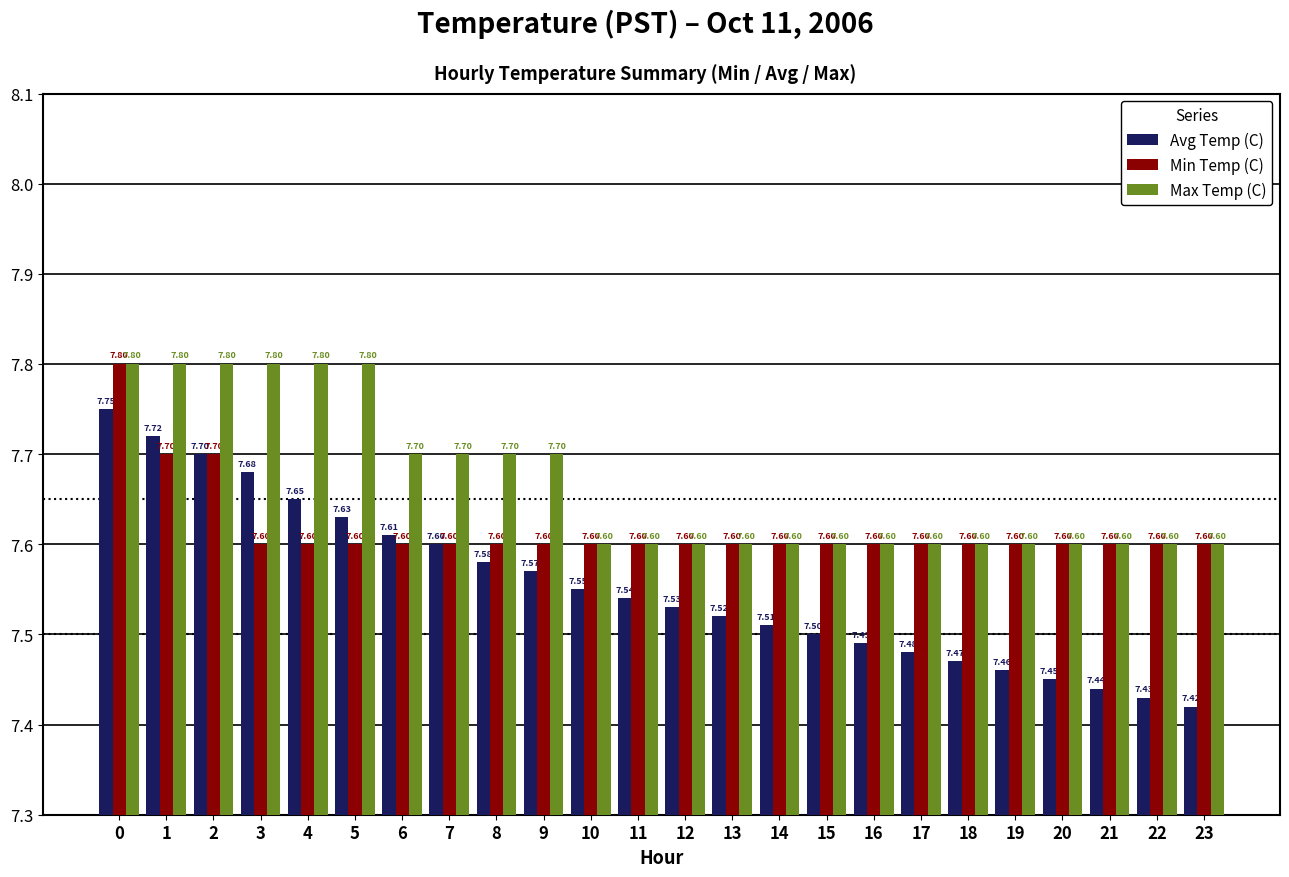

What value does the Max Temp (C) series have at 8?

7.7